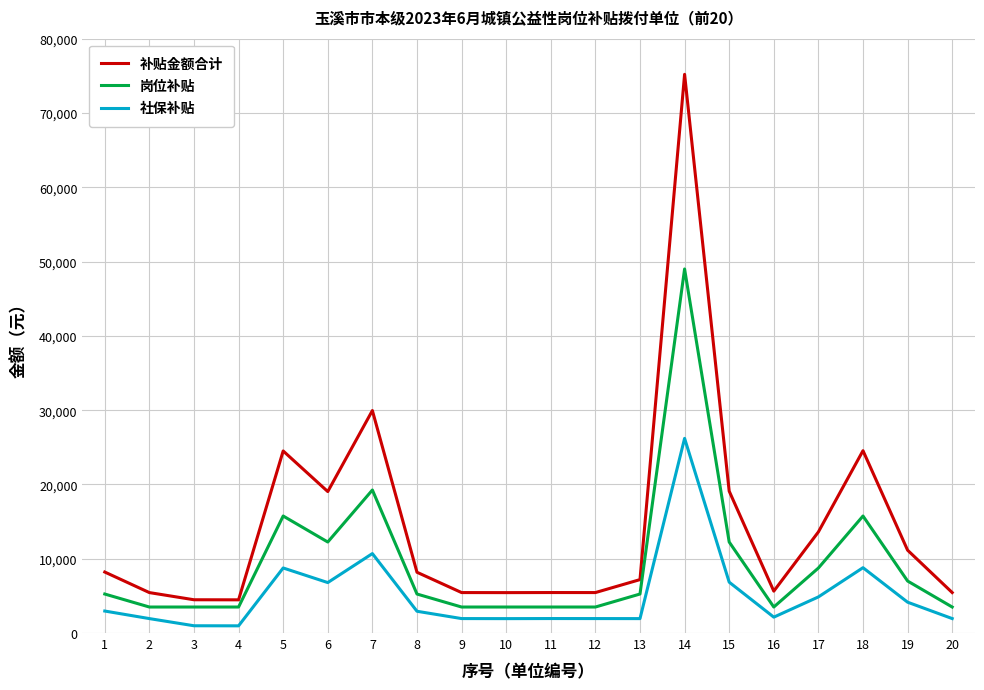

Which category has the highest value across all series?

14